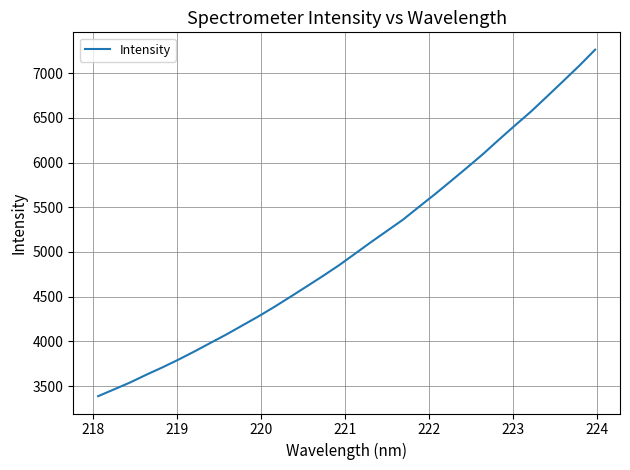

What is the difference between the second highest and second lowest values?

3617.1